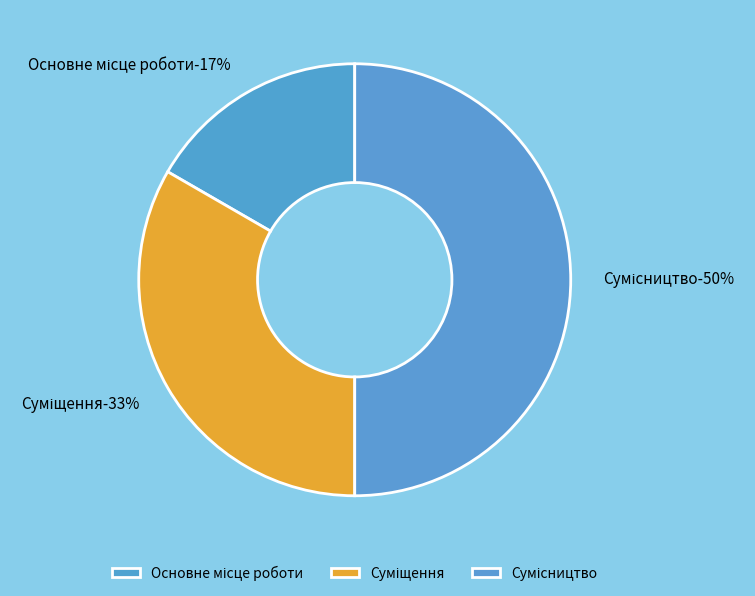

To the nearest percent, what percentage of the pie is Суміщення?

33%